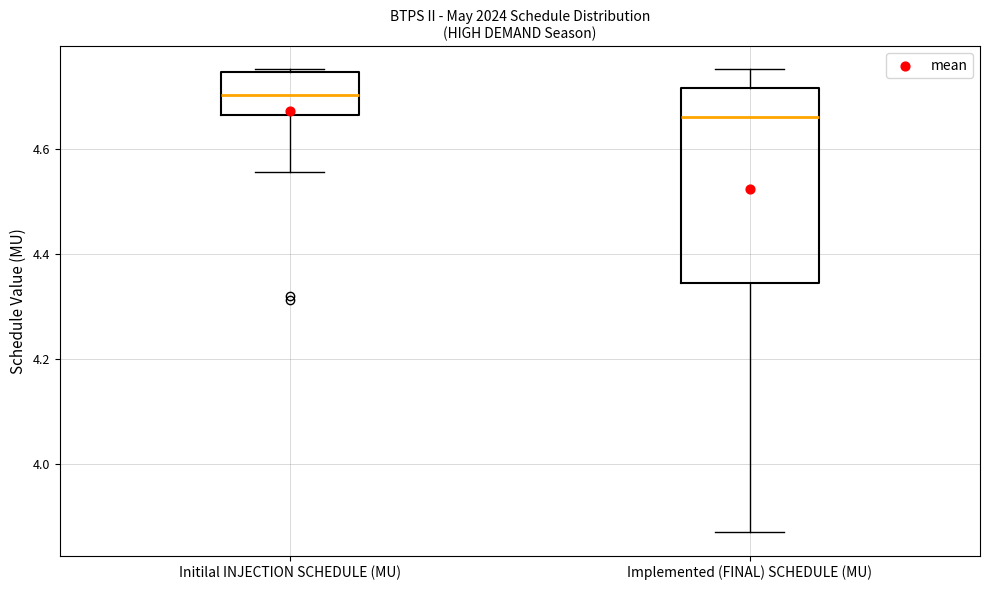

Which box is the tallest, from its lower edge to its upper edge?

Implemented (FINAL) SCHEDULE (MU)